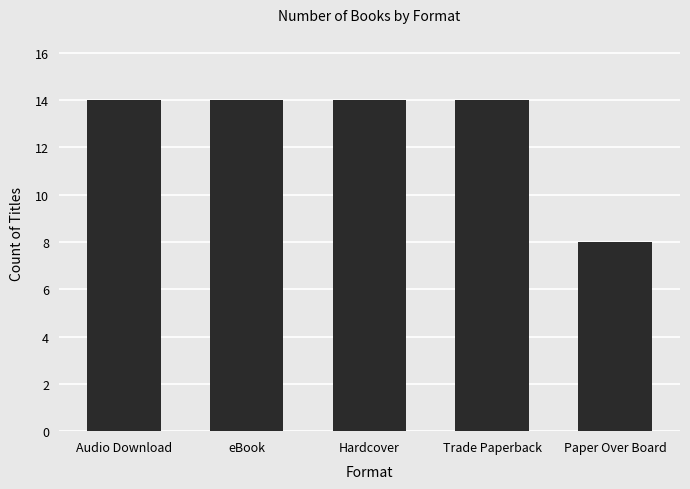

How many categories are shown in the chart?

5